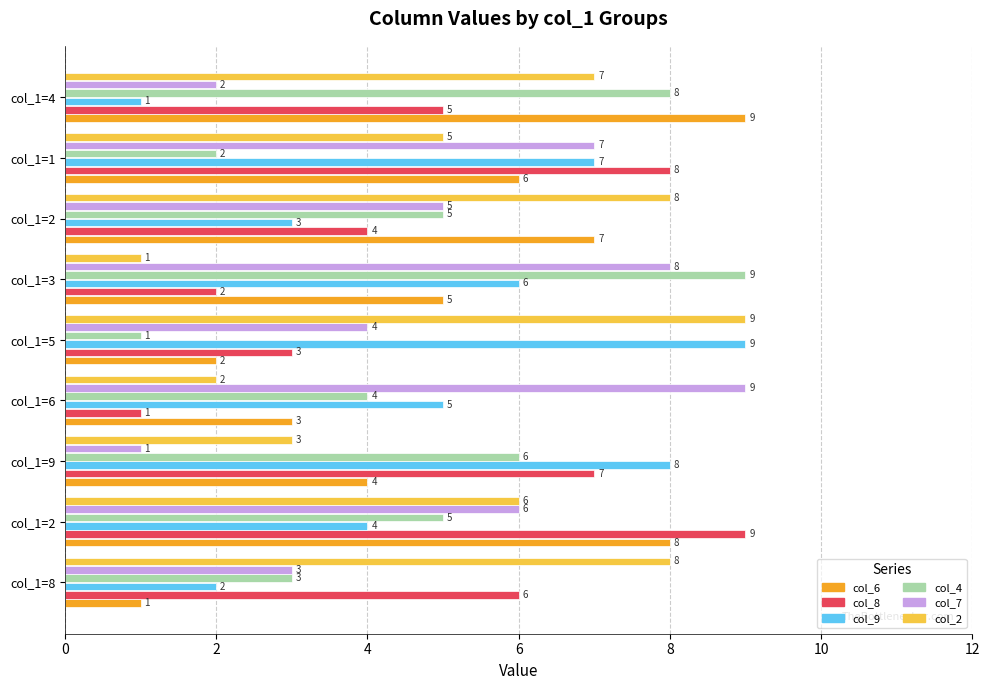

How many distinct data groups are displayed?

6